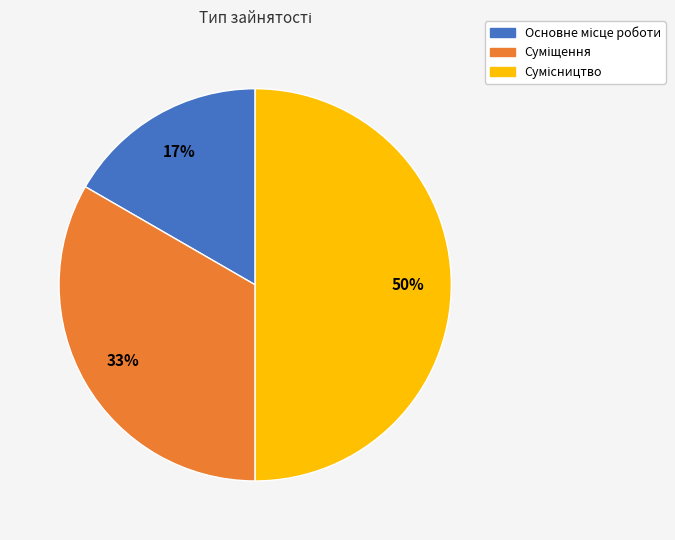

To the nearest percent, what is the average slice percentage?

33%